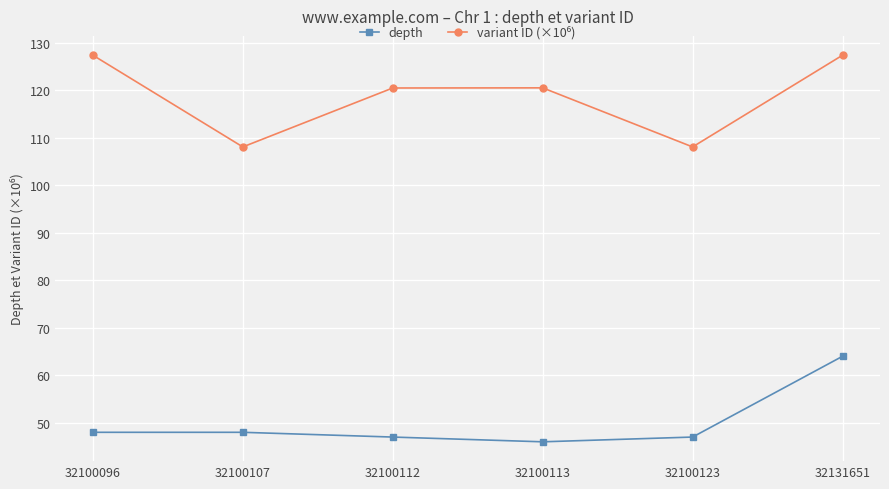

What is the difference between the maximum and minimum values in the depth series?

18.0